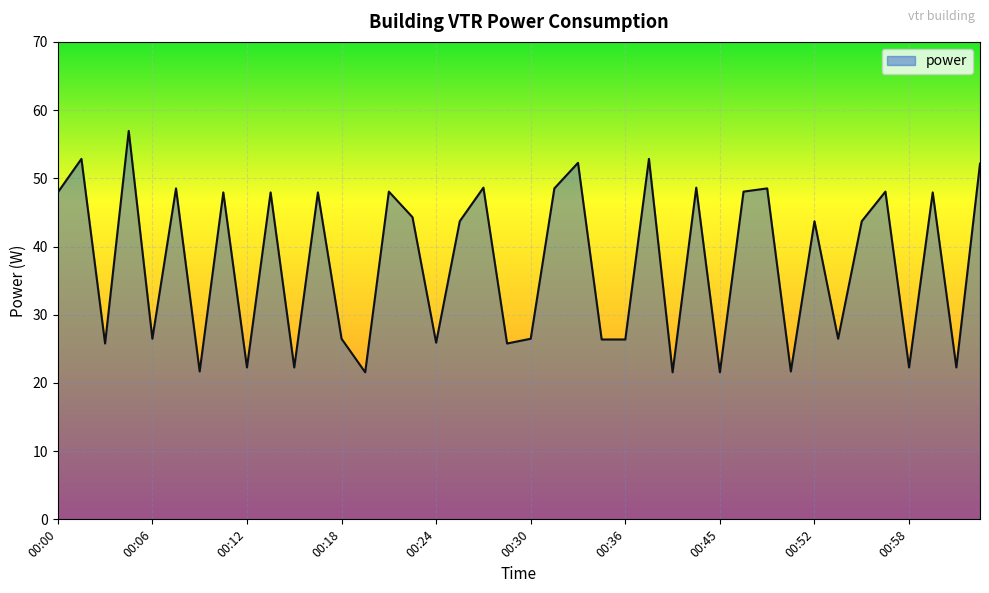

What is the difference between the maximum and minimum values?

35.4